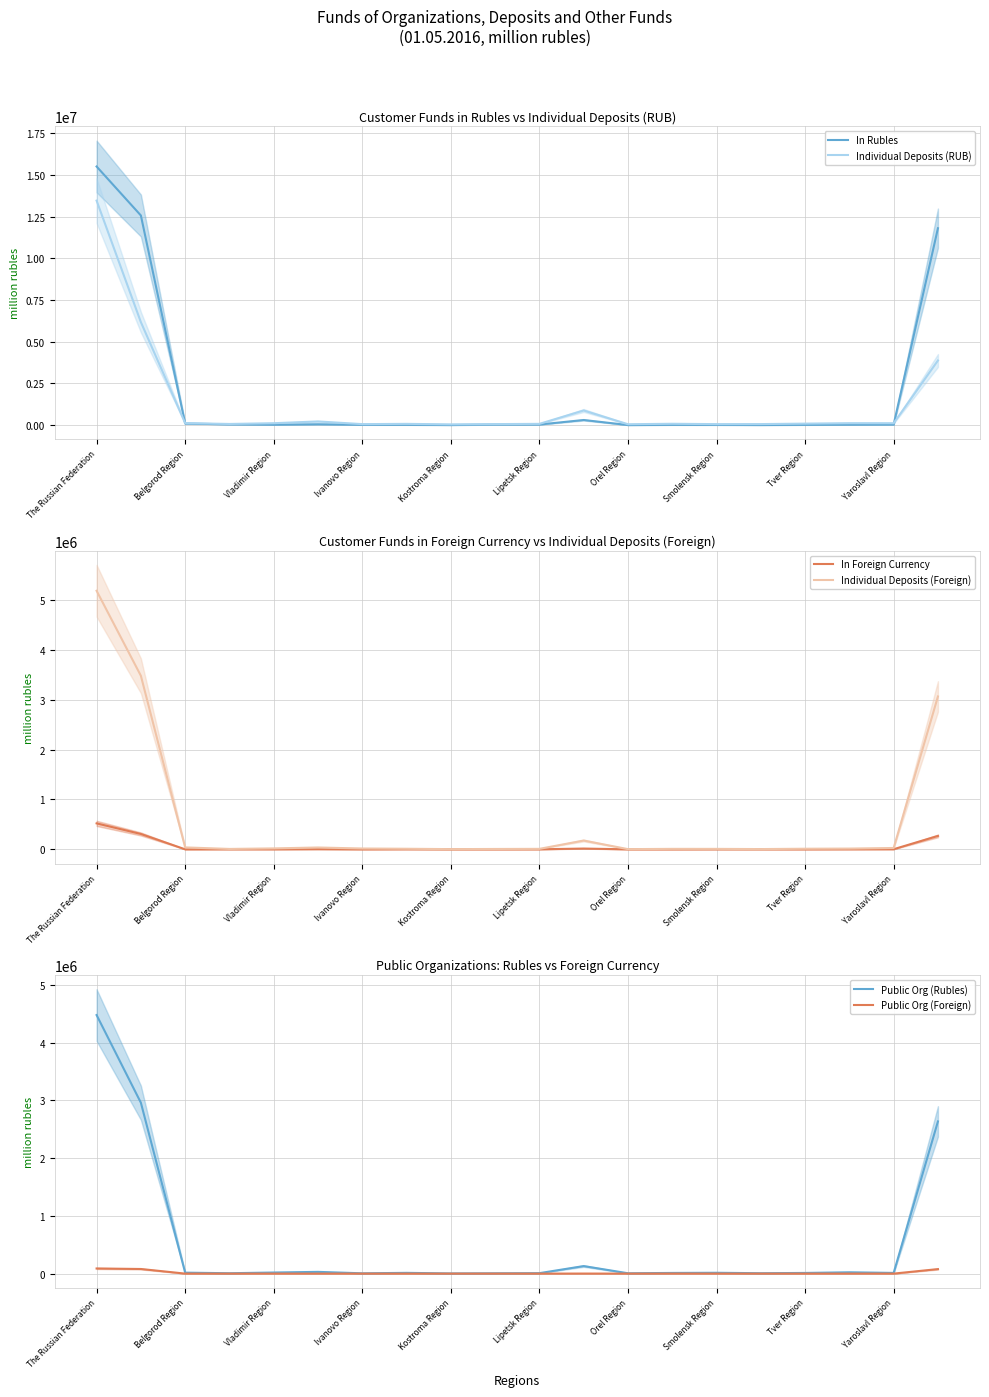

What is the maximum value for In Rubles?

15496514